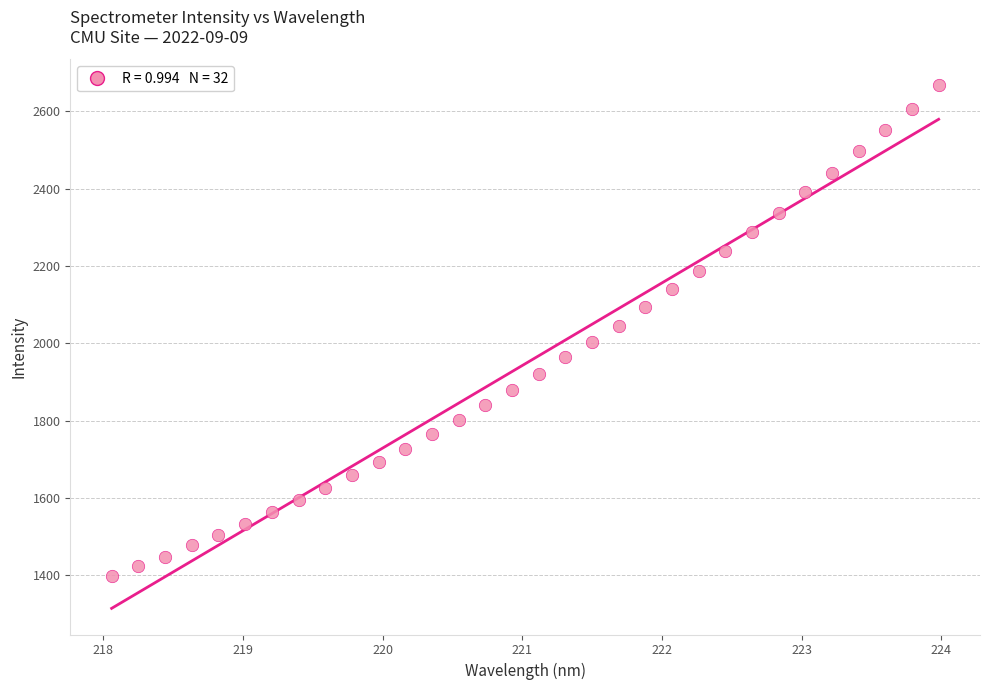

What is the range of X values (max minus min)?

5.9